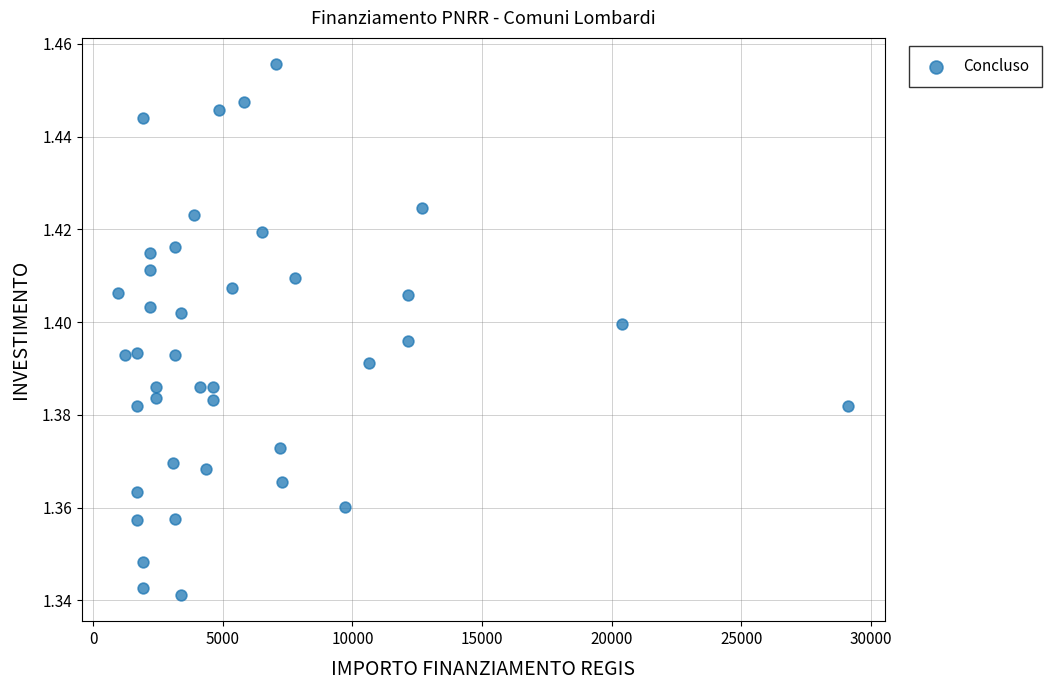

What is the range of X values (max minus min)?

28148.0